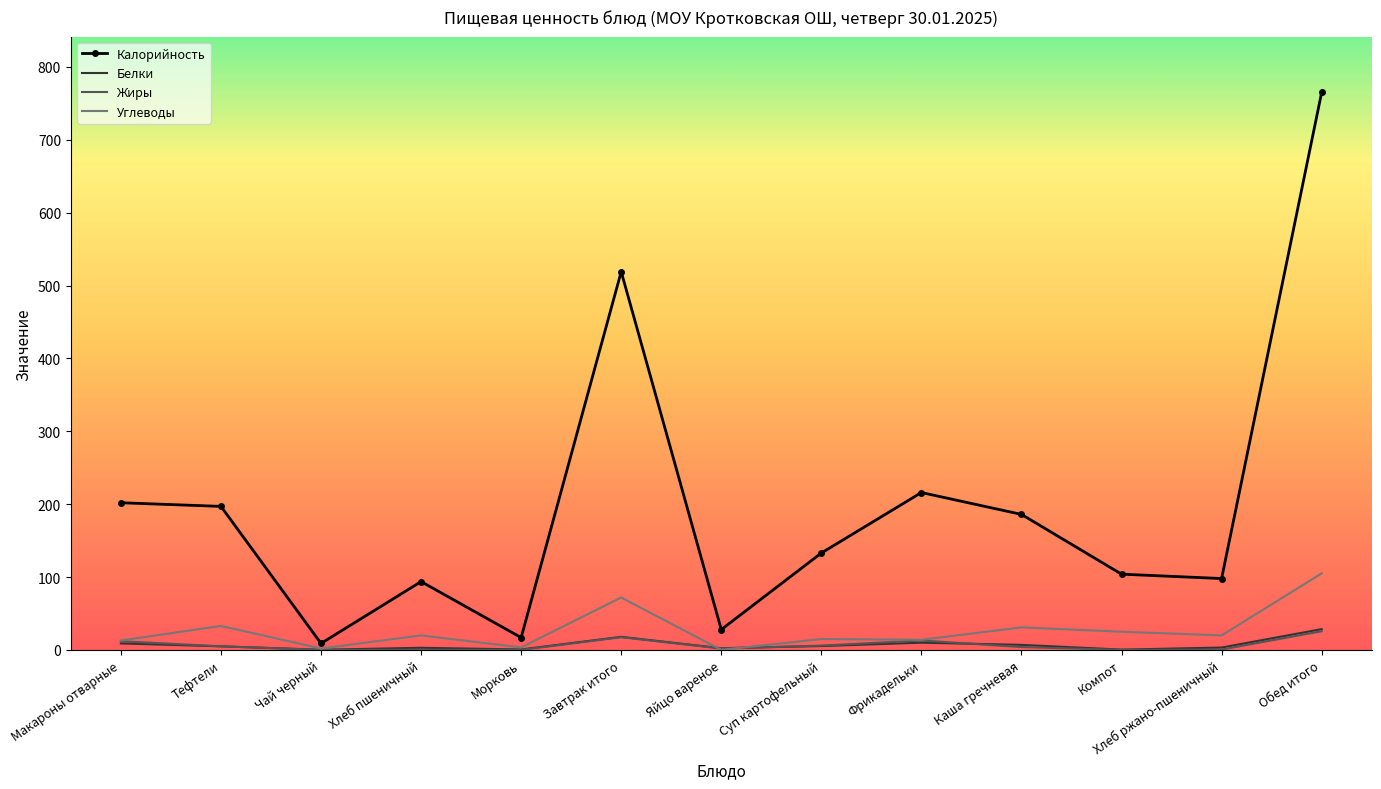

True or false: Калорийность has more than 1 points higher than both neighbors.

True